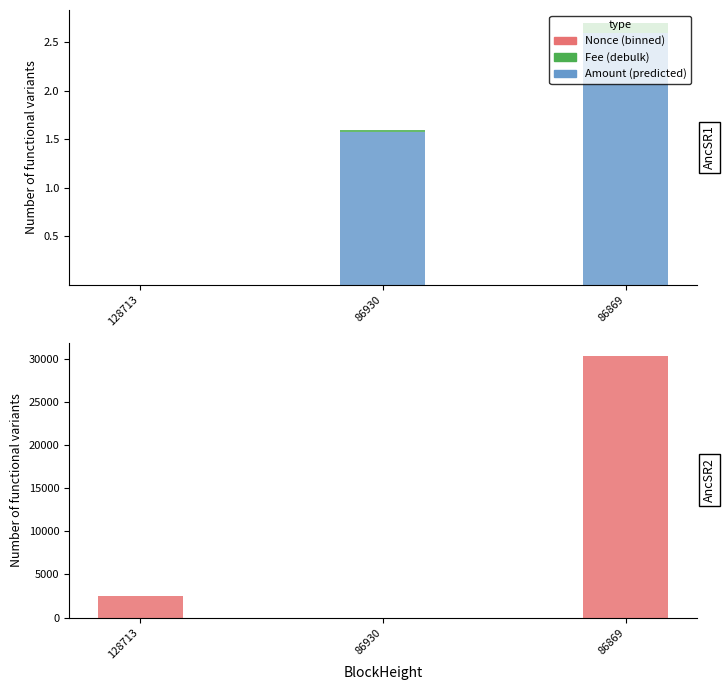

Is it true that Fee equals 0.0 at 86930?

True